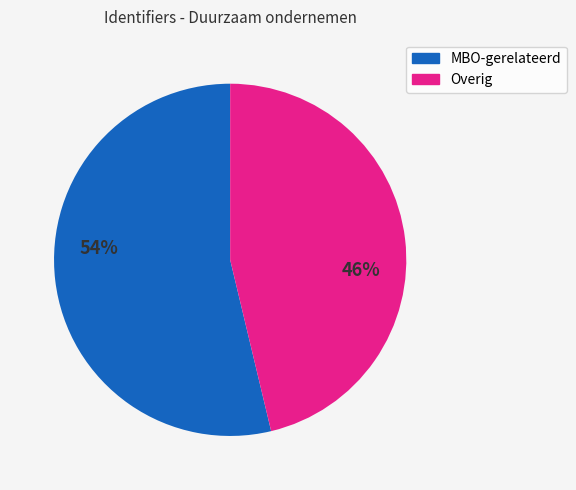

Does any single category account for the majority?

Yes